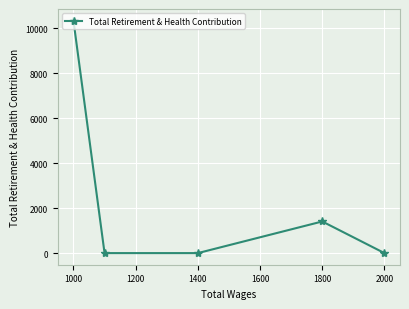

Does the chart display data point markers on the line(s)?

Yes